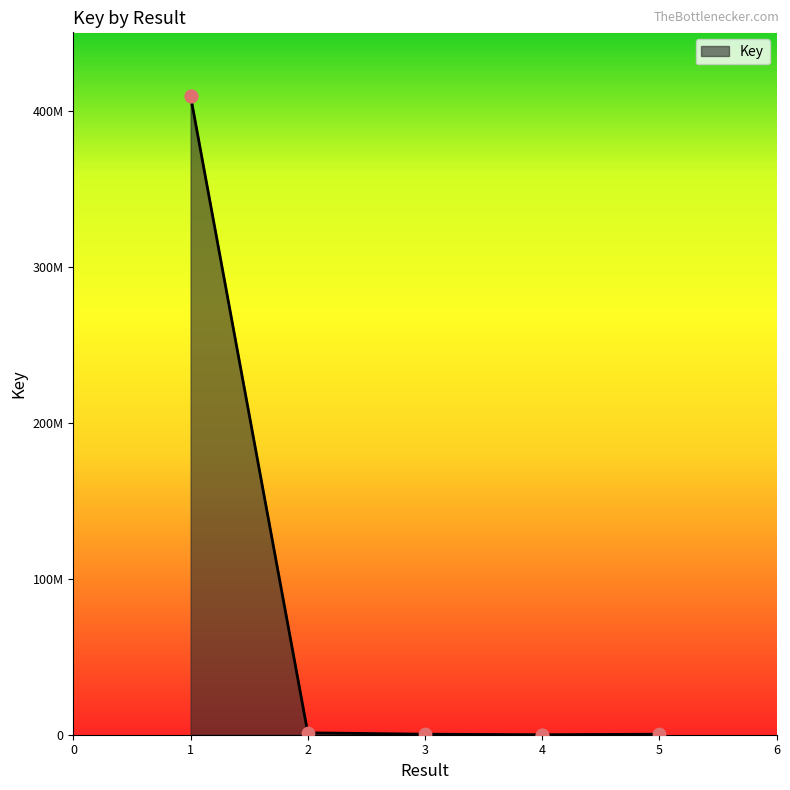

What is the change in value from 1 to 3?

-409283009